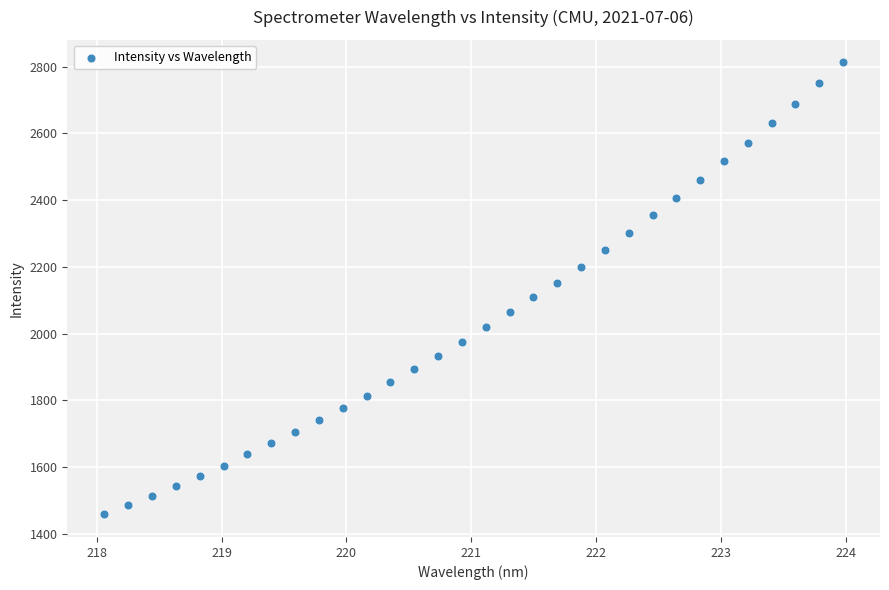

What is the range of X values (max minus min)?

5.9